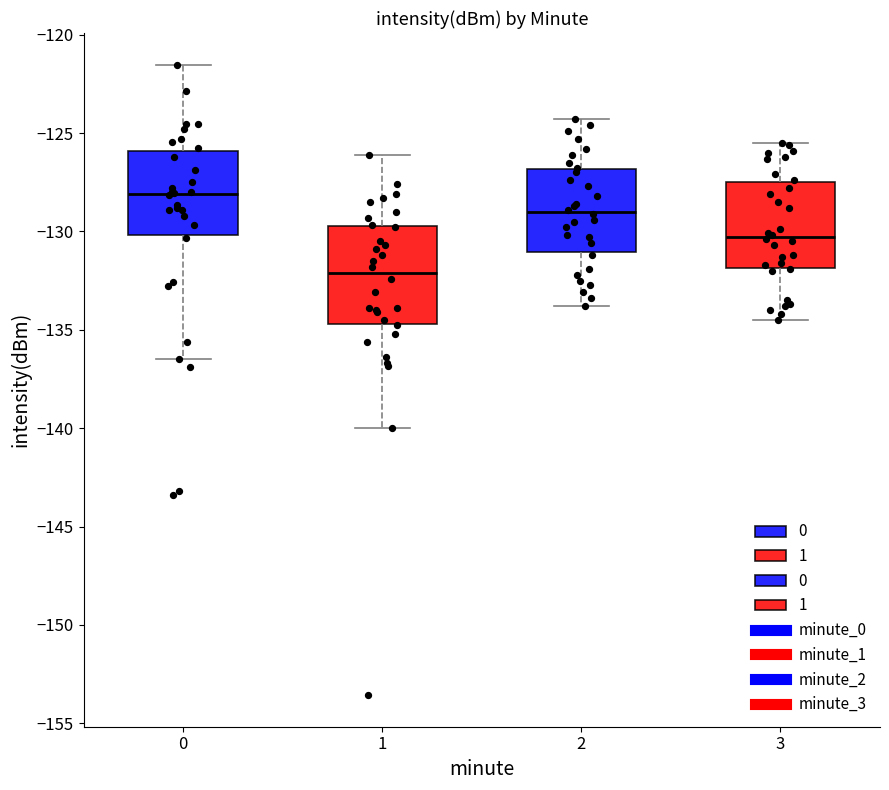

Reading left to right, read every box against the y-axis: the position of its median line, the range the box covers, and the ends of its whiskers. The values are not printed on the chart, so give them approximately, as read against the axis.

0: median -128.0, box -130.0 to -126.0, whiskers -136.5 to -121.5
1: median -132.0, box -134.5 to -129.5, whiskers -140.0 to -126.0
2: median -129.0, box -131.0 to -127.0, whiskers -134.0 to -124.5
3: median -130.5, box -132.0 to -127.5, whiskers -134.5 to -125.5